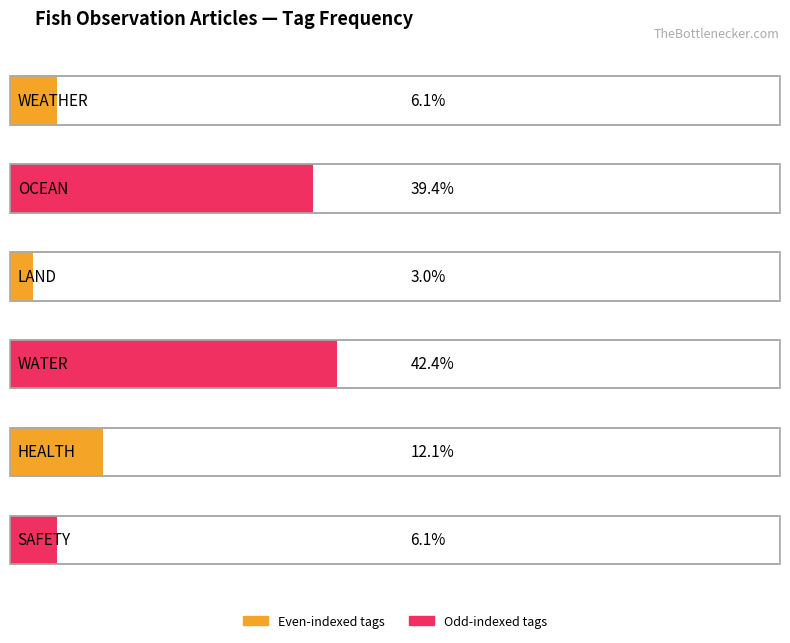

Which has a higher value, 13 or 6?

13